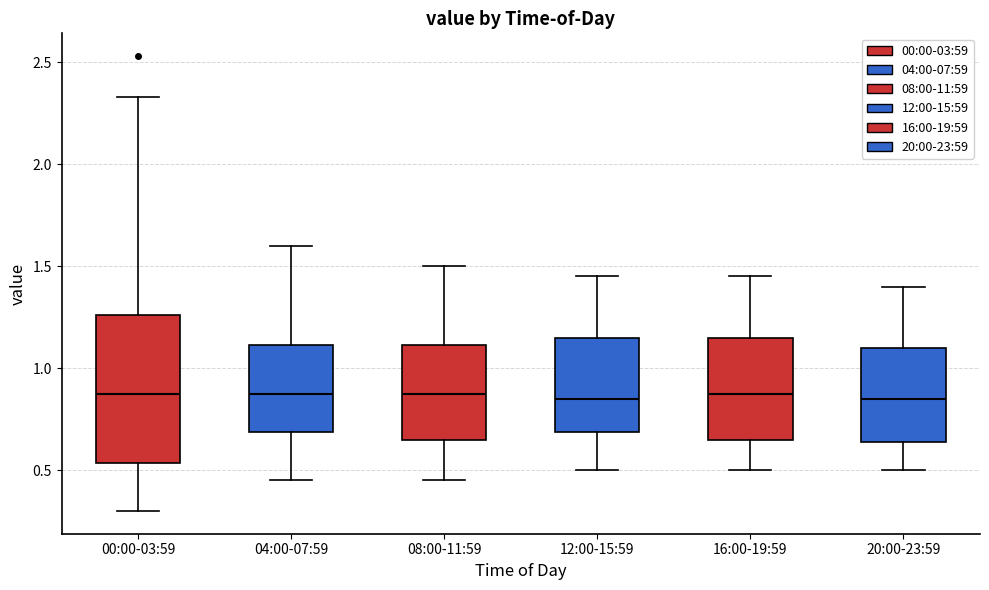

Comparing the boxes themselves (not the whiskers), which one is the tallest?

00:00-03:59